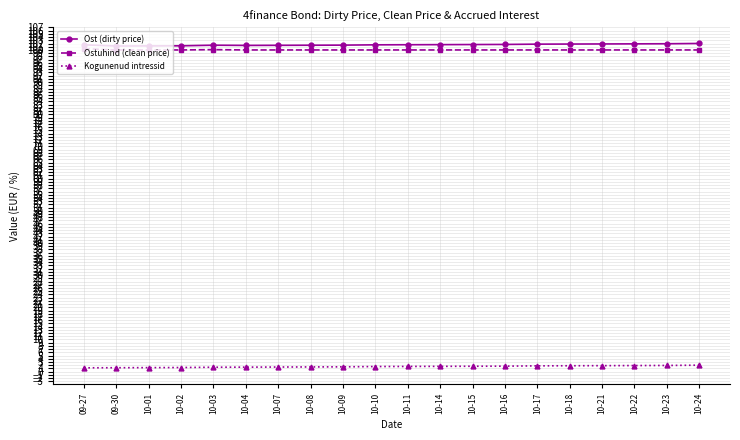

What is the label of the 14th point from the right?

10-07